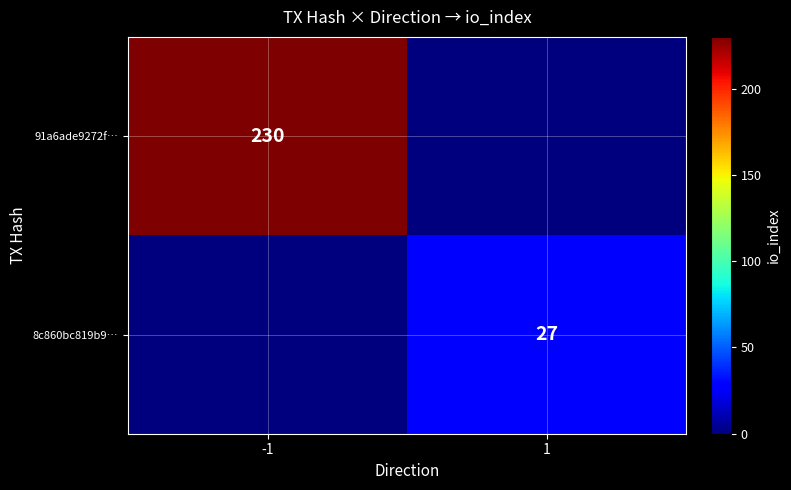

The 8c860bc819b9… series shows 16 at 1. True or false?

False